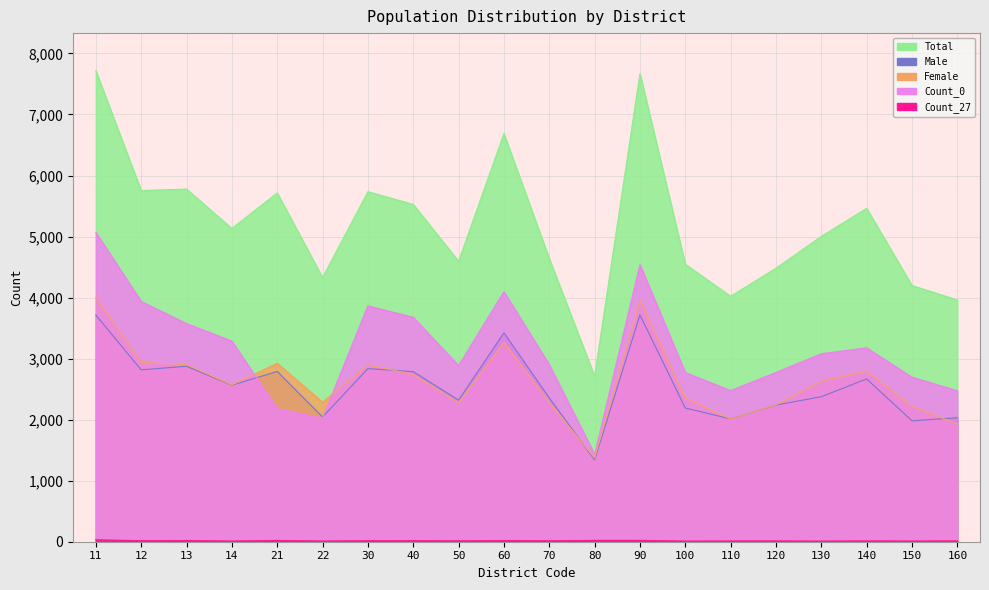

What is the value of the Female point at the 17th from the left?

2627